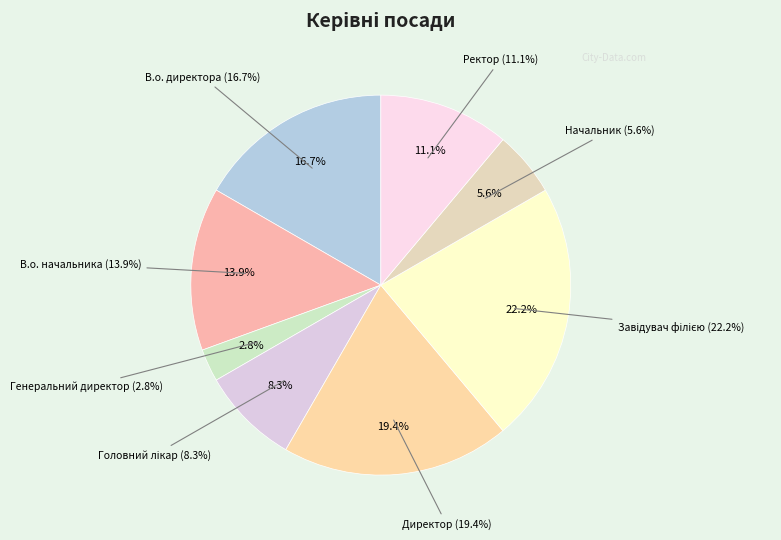

To the nearest percent, what percentage of the pie is Директор?

19%